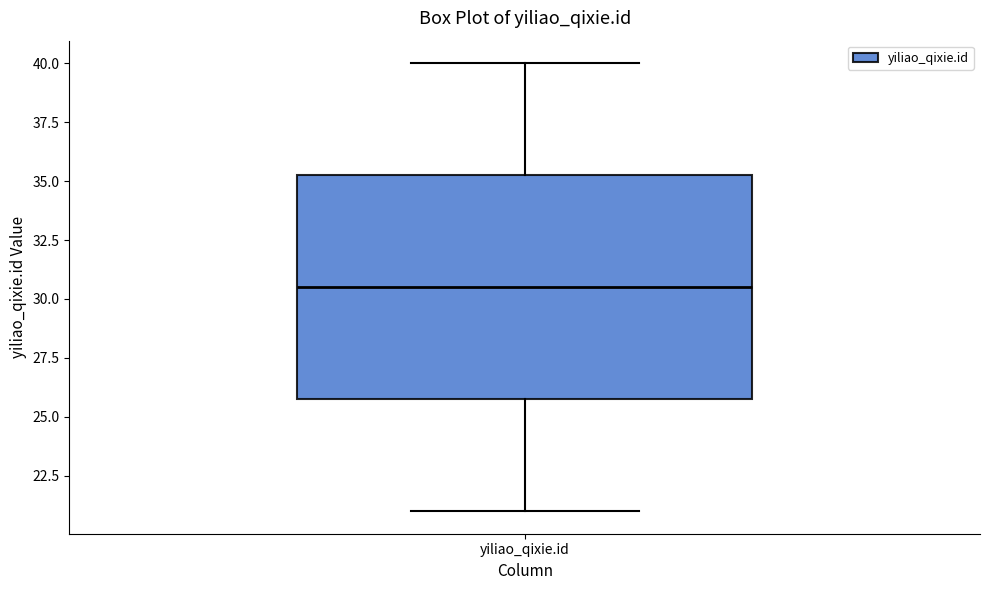

Where does the lower whisker of the box for yiliao_qixie.id end on the y-axis? The values are not printed on the chart, so give them approximately, as read against the axis.

21.0